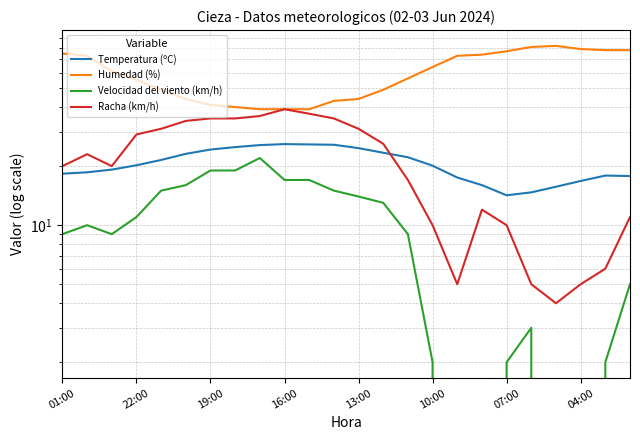

What is the total value across all series at 11?

118.7